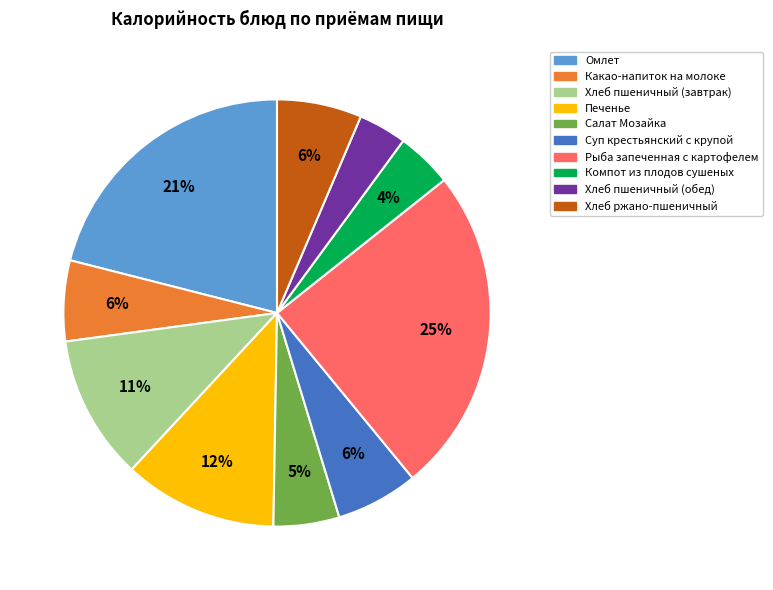

How many segments does this pie chart have?

10